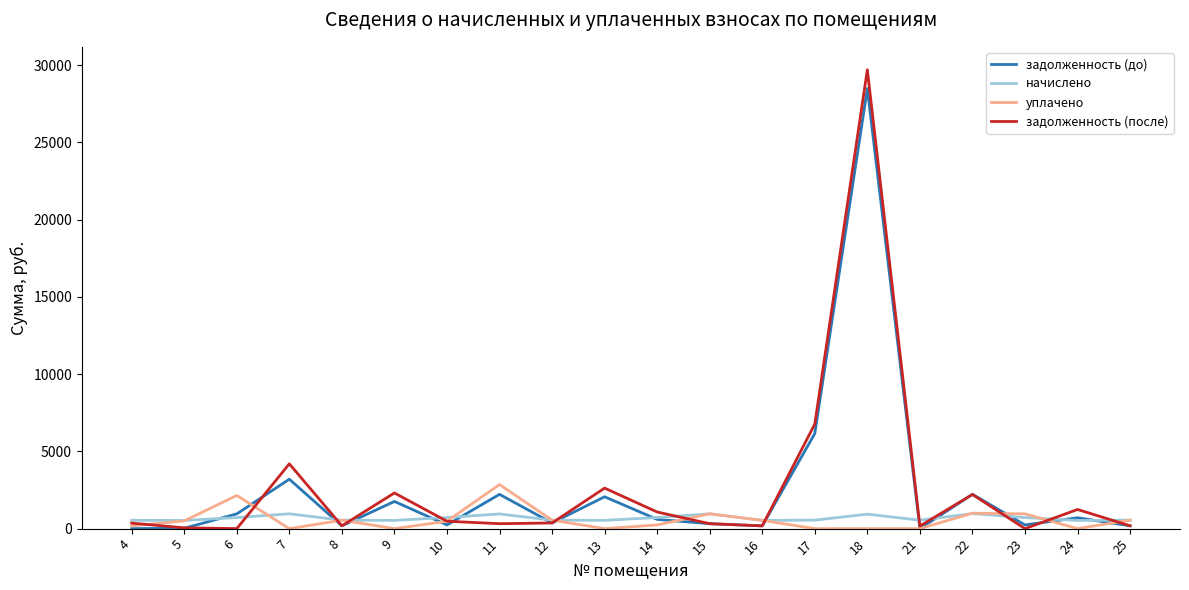

Which series has the largest range (max minus min)?

задолженность (после)